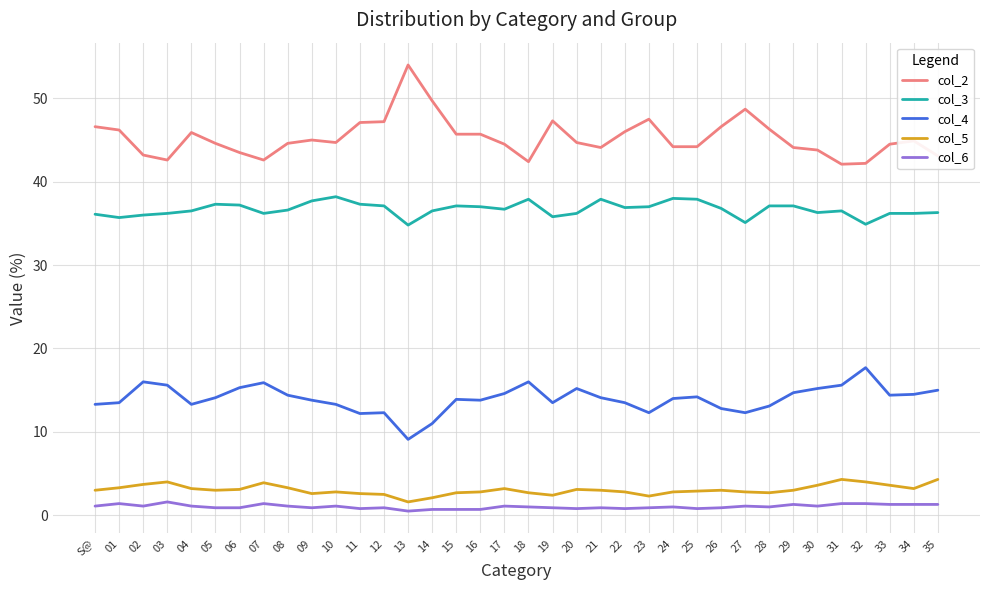

At how many categories does at least one series exceed 50?

1